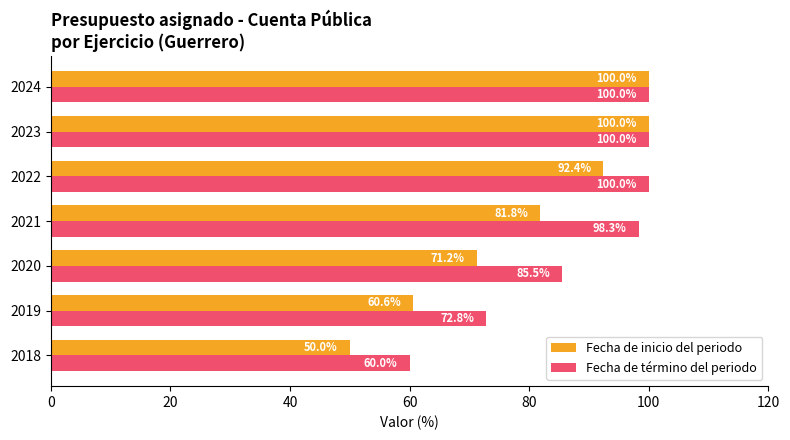

At 2019, list the series in order from smallest to largest.

Fecha de inicio del periodo, Fecha de término del periodo